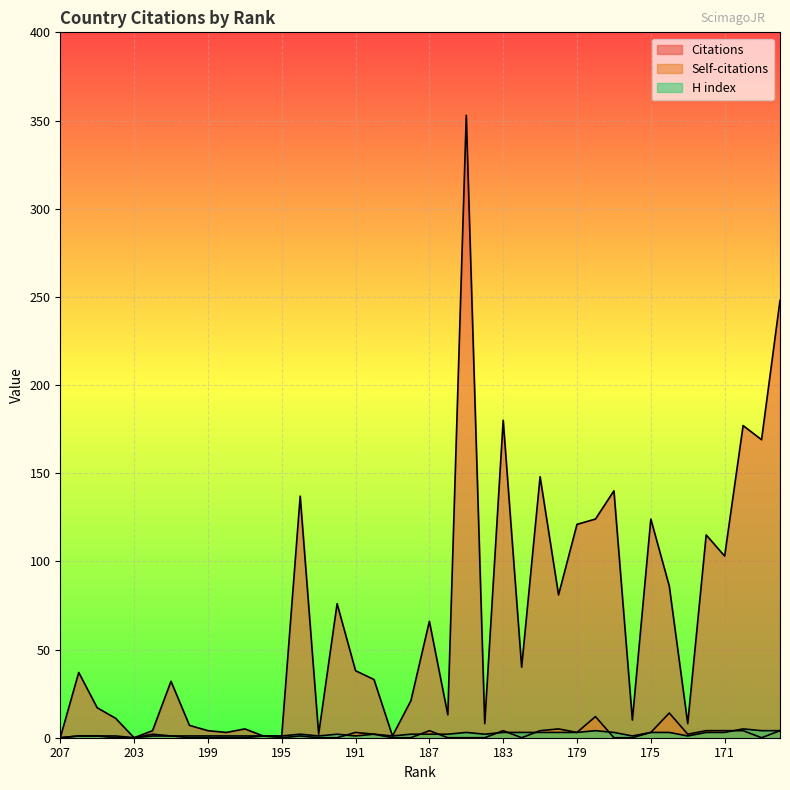

True or false: Self-citations and H index intersect in this chart.

True